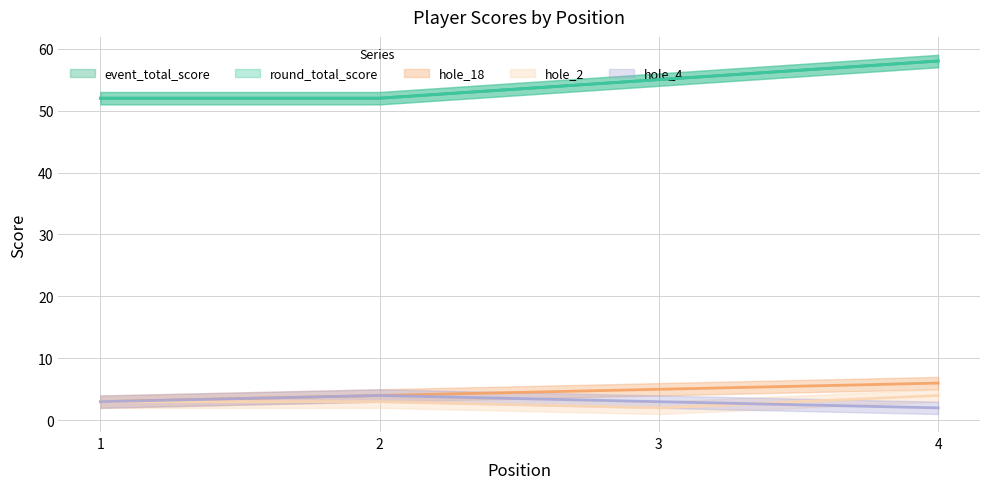

What is the difference between the second highest and minimum values in the hole_2 series?

1